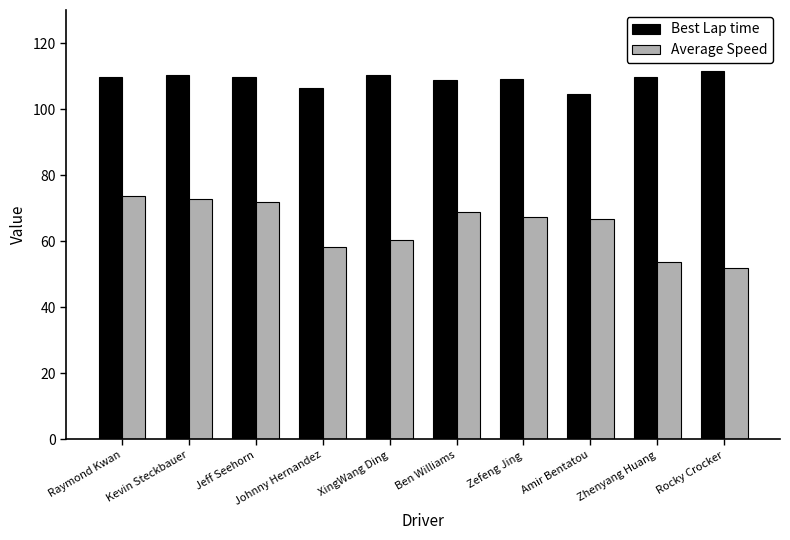

What are all the series names shown in the legend?

Best Lap time, Average Speed